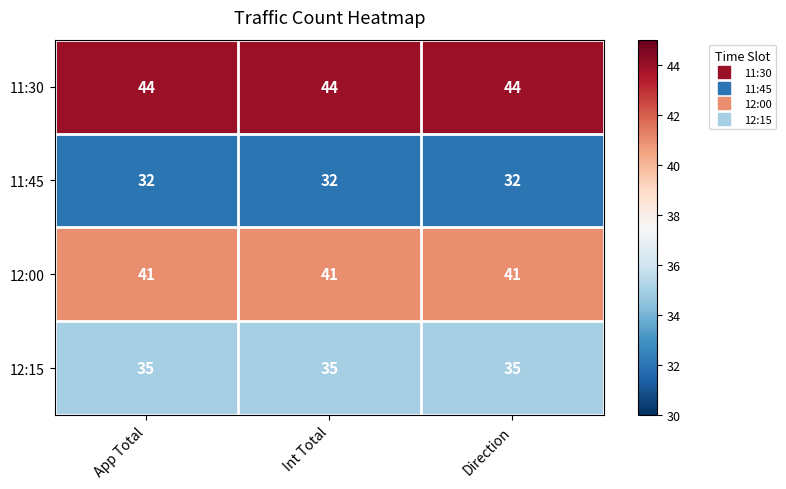

What is the minimum value shown in the chart?

32